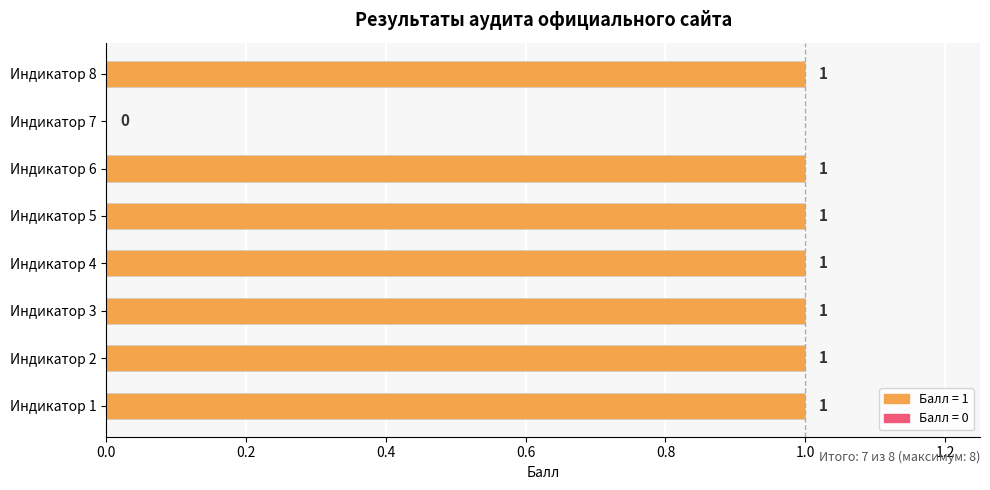

Approximately how many times larger is the value at Индикатор 8 compared to Индикатор 5?

1.0